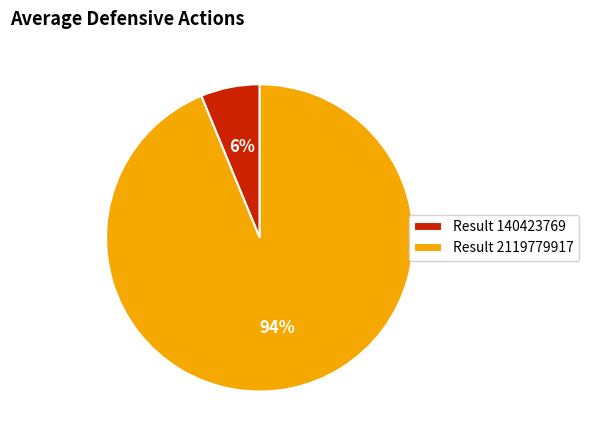

How many slices are in this pie chart?

2